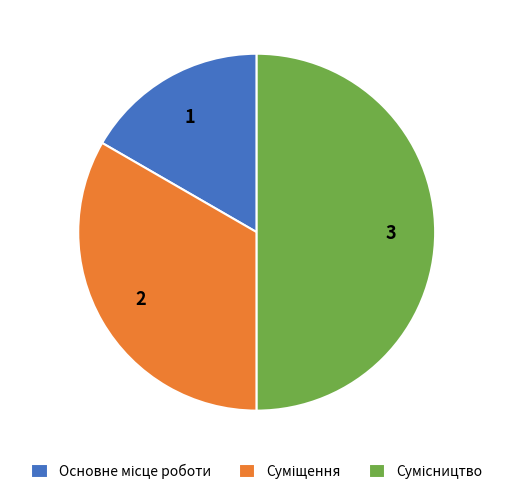

What percentage is the Основне місце роботи slice, to the nearest percent?

17%